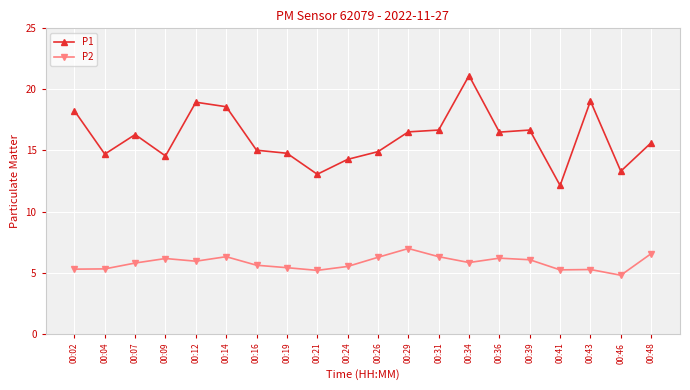

The P1 series shows 22.9 at 00:46. True or false?

False